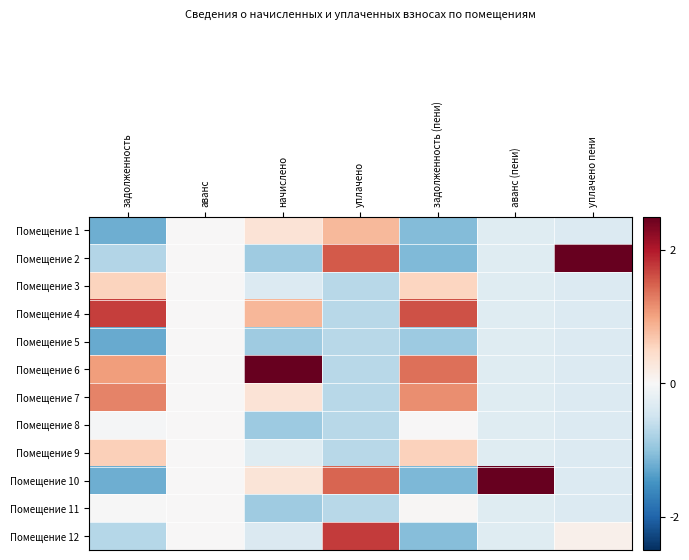

At уплачено пени, list the series in order from largest to smallest.

Помещение 2, Помещение 12, Помещение 1, Помещение 3, Помещение 4, Помещение 5, Помещение 6, Помещение 7, Помещение 8, Помещение 9, Помещение 10, Помещение 11